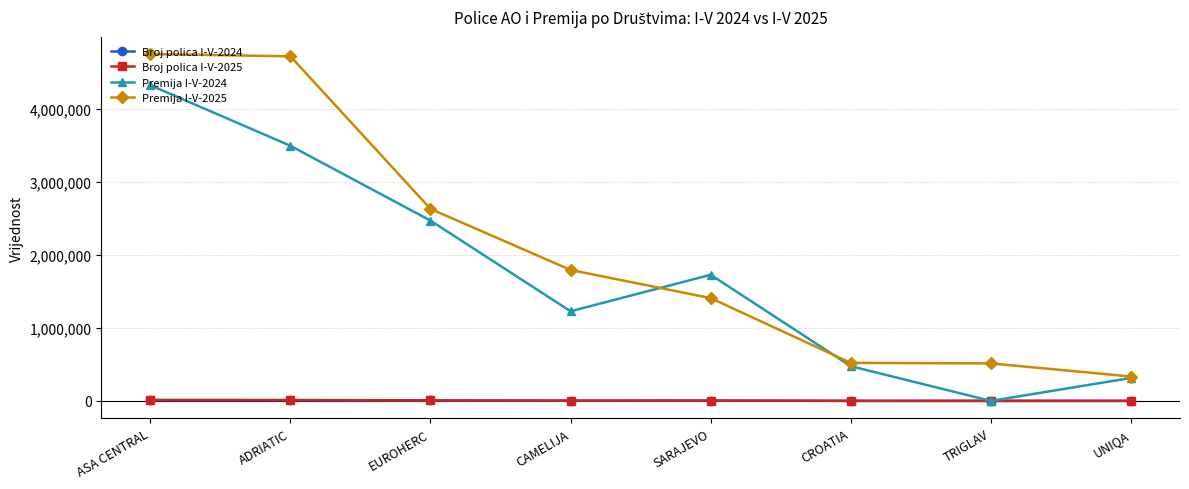

True or false: Broj polica I-V-2024 and Premija I-V-2025 cross at least once.

False